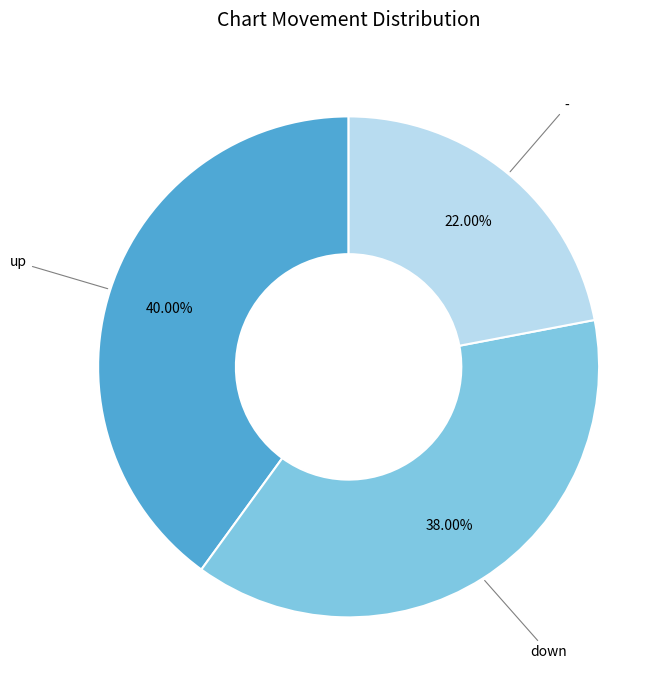

Is there a majority slice in this chart?

No